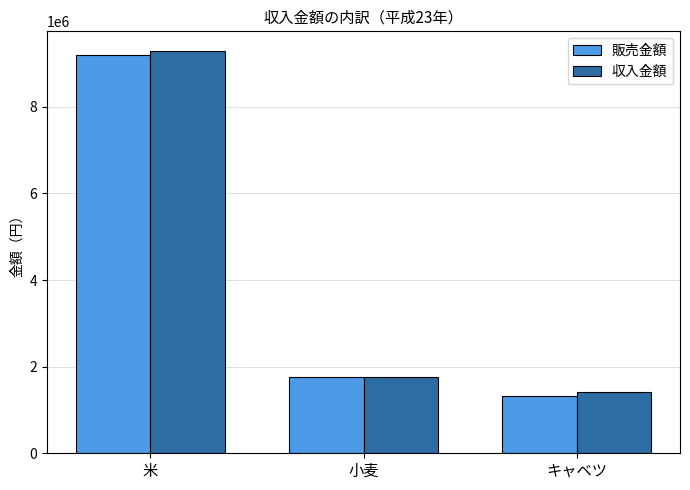

Read the 収入金額 value at キャベツ.

1420000